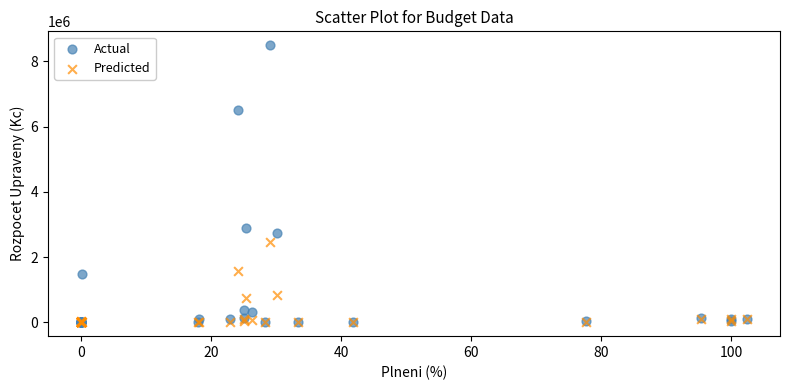

In the Actual series, what Y value is closest to 4250000?

2886000.0